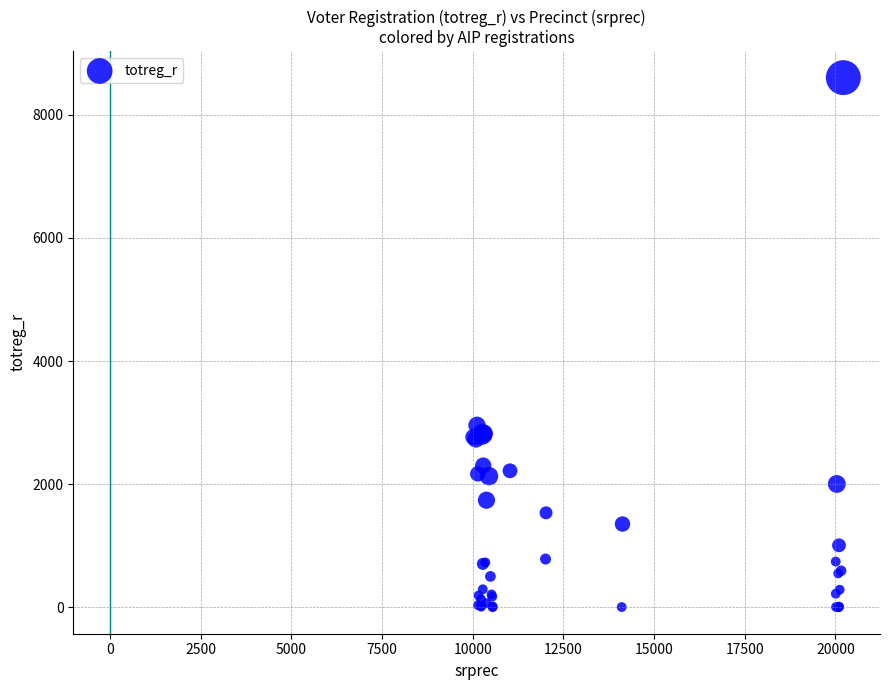

What Y value in the scatter plot is closest to 4302?

2956